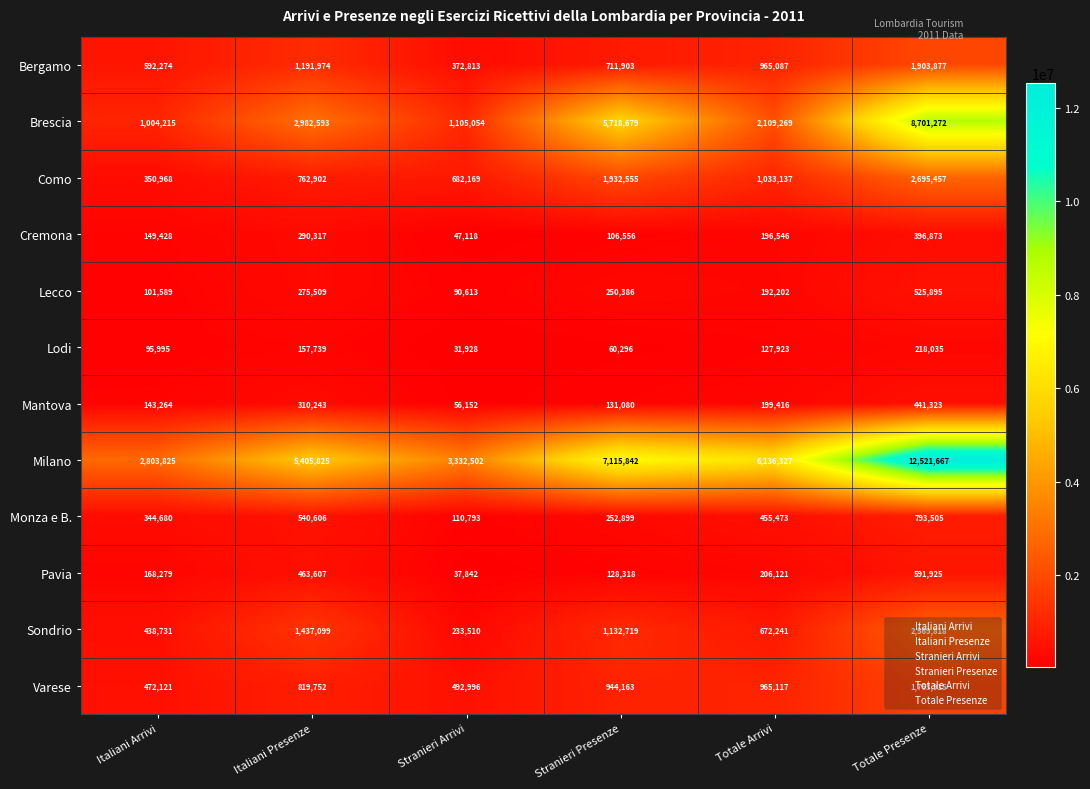

Which series has the largest total across all categories?

Milano